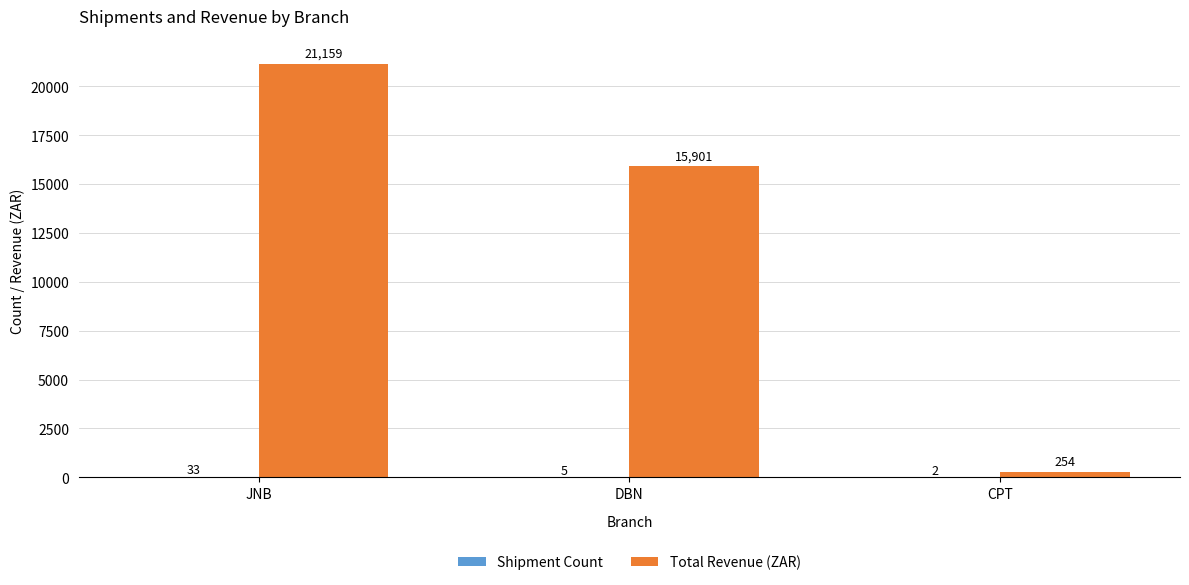

True or false: Total Revenue (ZAR) has a value of 21159.1 at JNB.

True